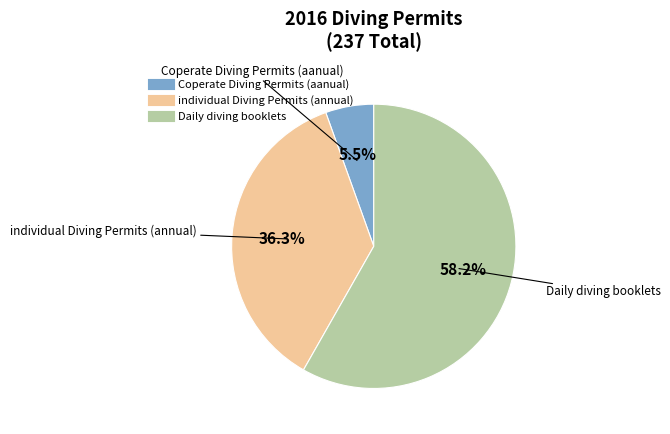

What is the largest slice in the pie chart?

Daily diving booklets